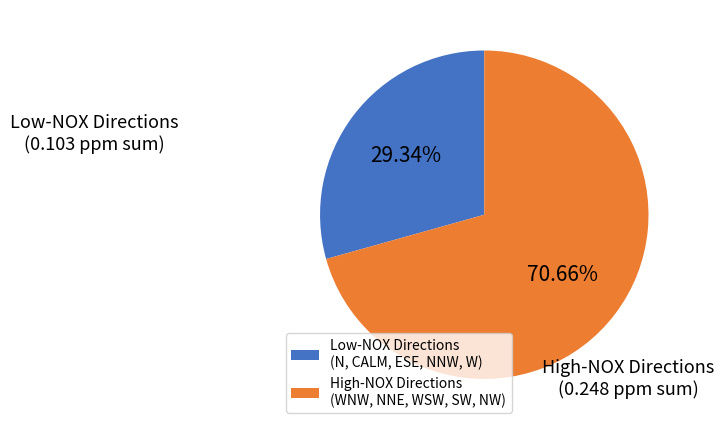

To the nearest percent, what is the average slice percentage?

50%